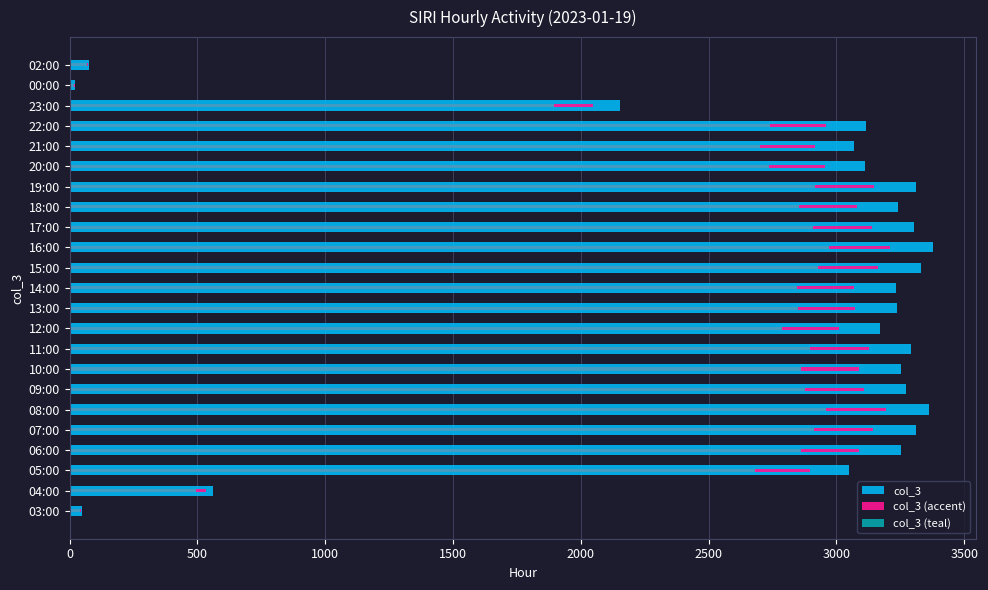

Between 05:00 and 10:00, which series saw the biggest shift?

col_3